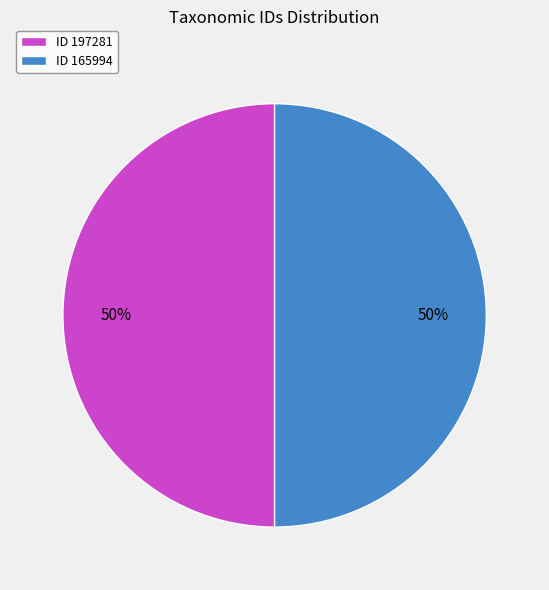

Is it true that ID 197281 is 50% of the pie?

True